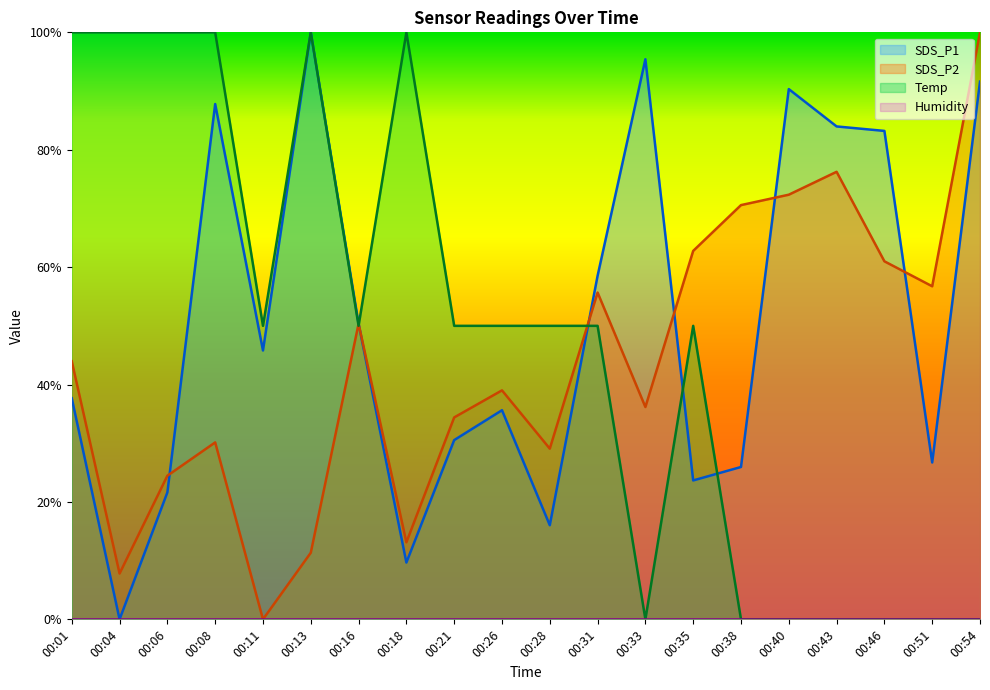

What is the difference between the second highest and second lowest values in the SDS_P1 series?

0.9